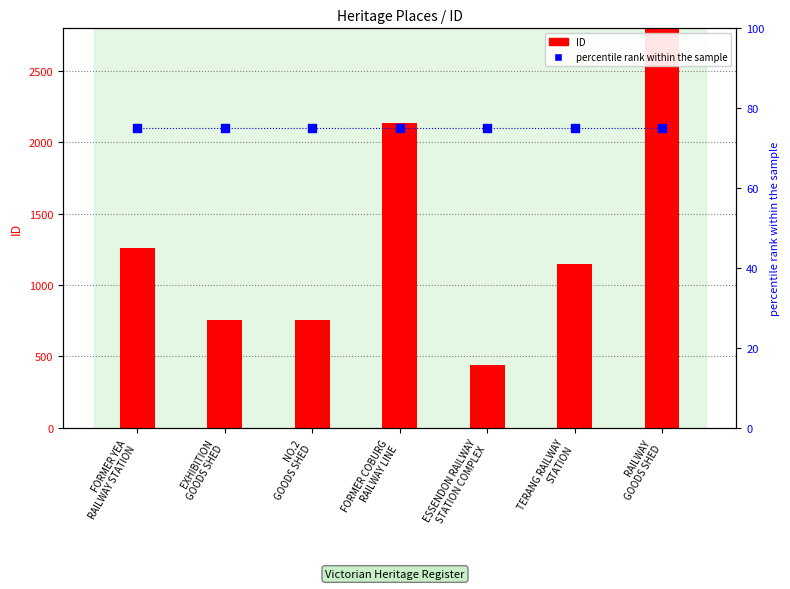

At how many categories does at least one series exceed 452?

6